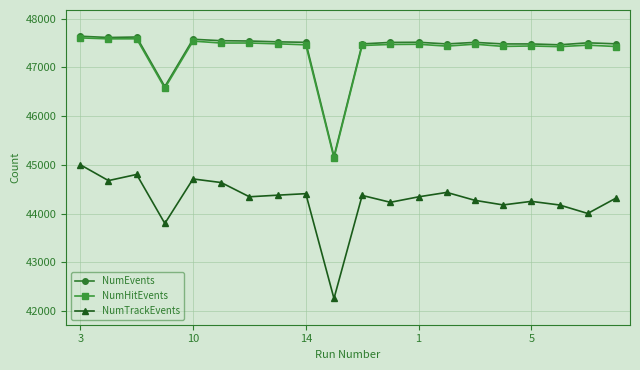

Count the number of data series in this chart.

3